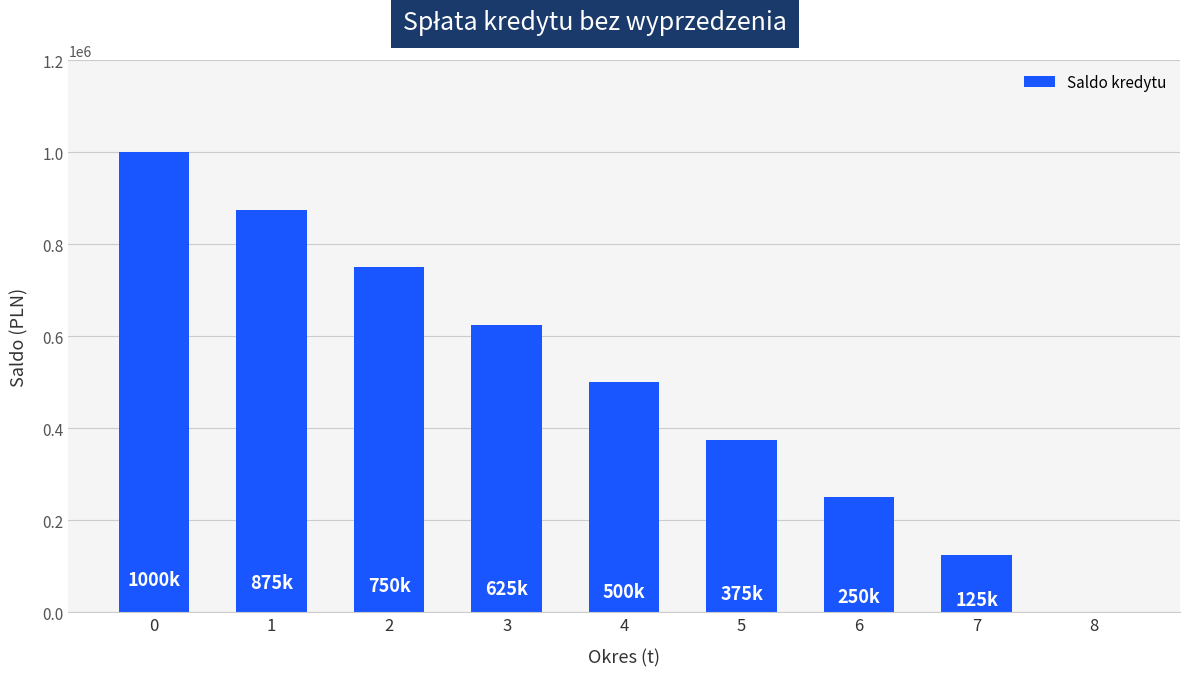

Is it true that the value at 6 is 250000?

True